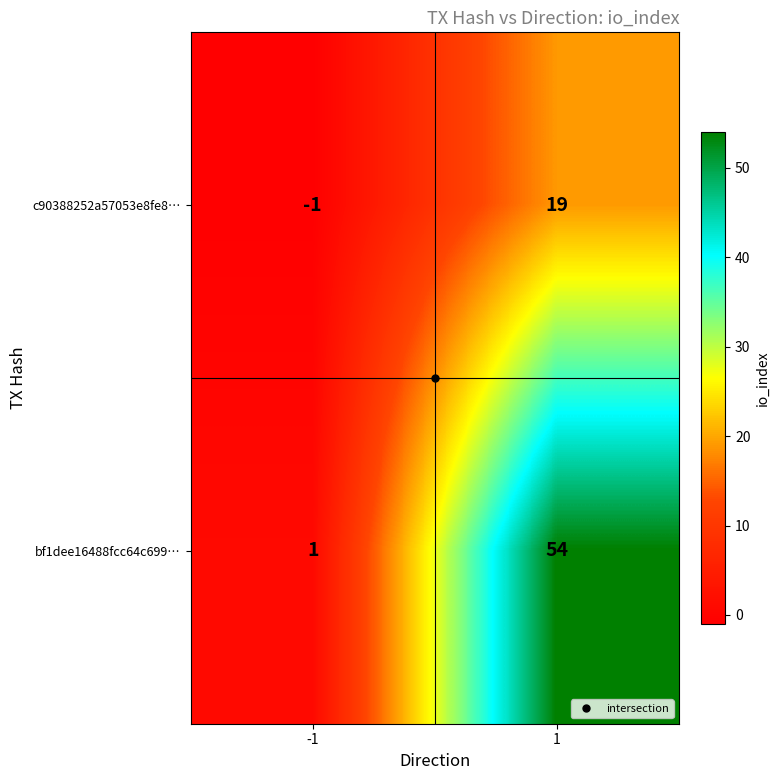

The value of bf1dee16488fcc64c699… at -1 is 1. True or false?

True